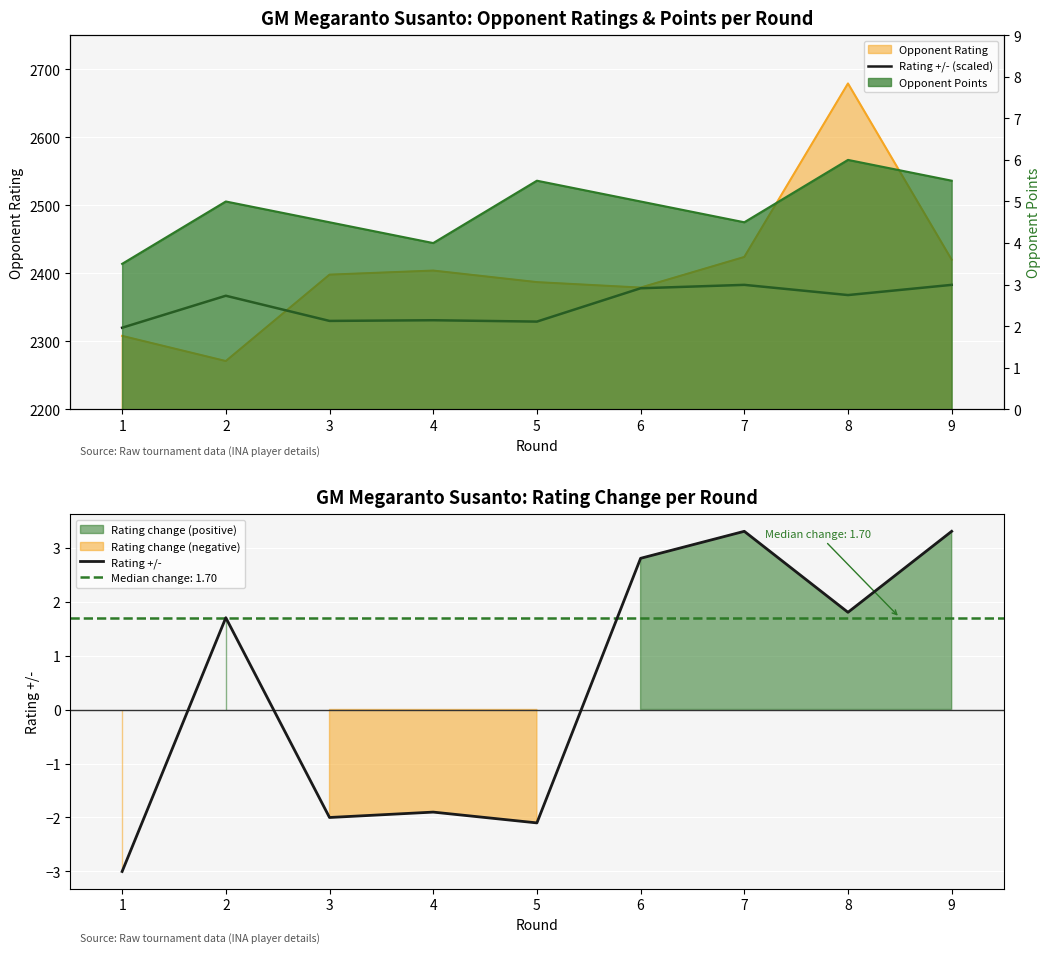

At which label does Rating +/- (scaled) first exceed 2367?

6